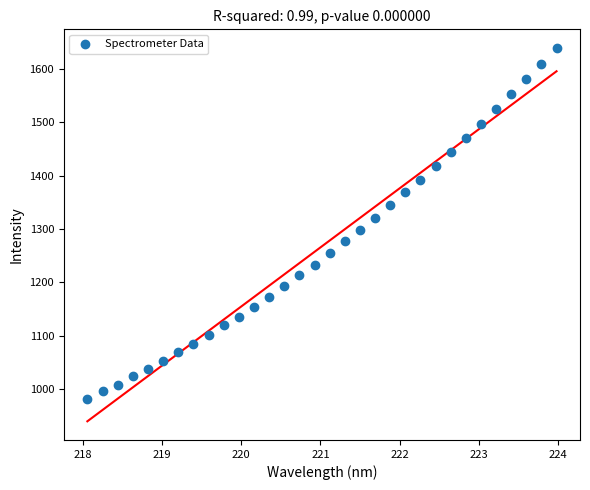

What is the range of Y values (max minus min)?

658.7